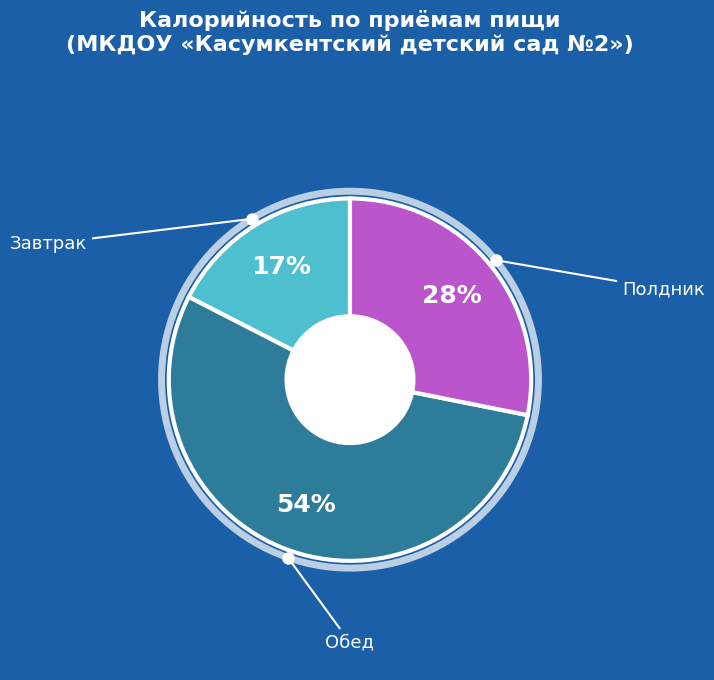

Does any single category account for the majority?

Yes